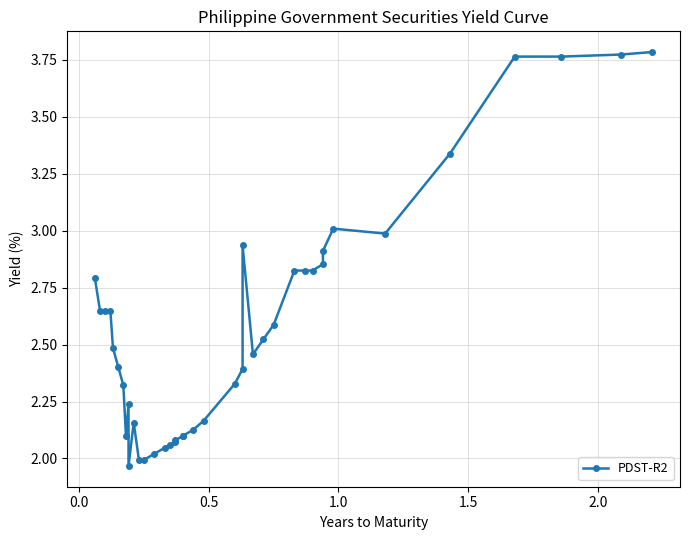

What is the value of the 23rd point from the left?

2.3